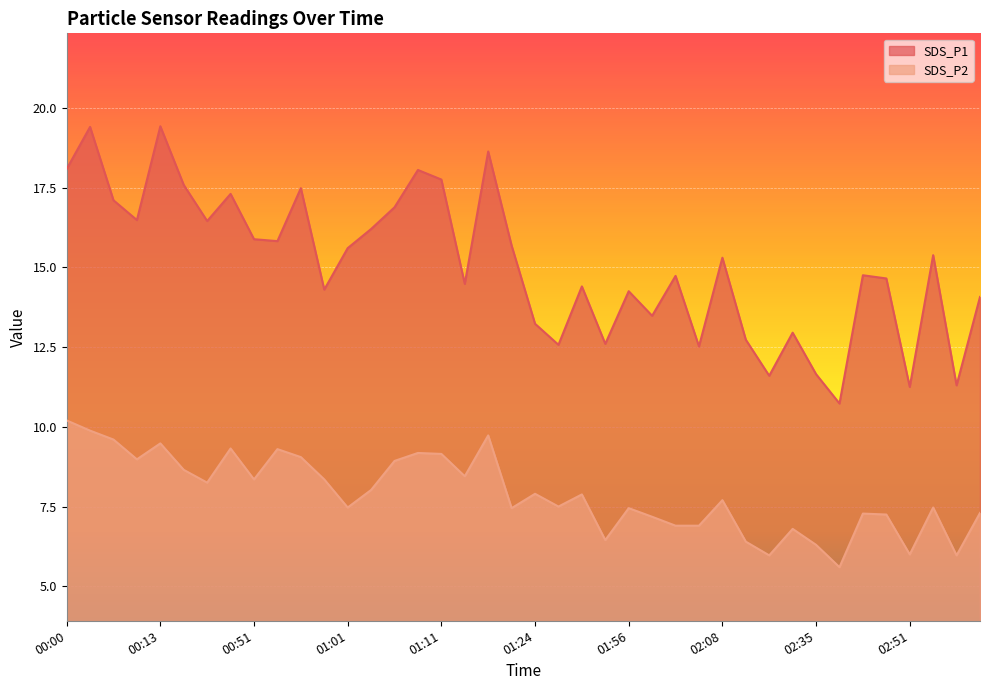

What is the difference between the maximum and minimum values in the SDS_P2 series?

4.6